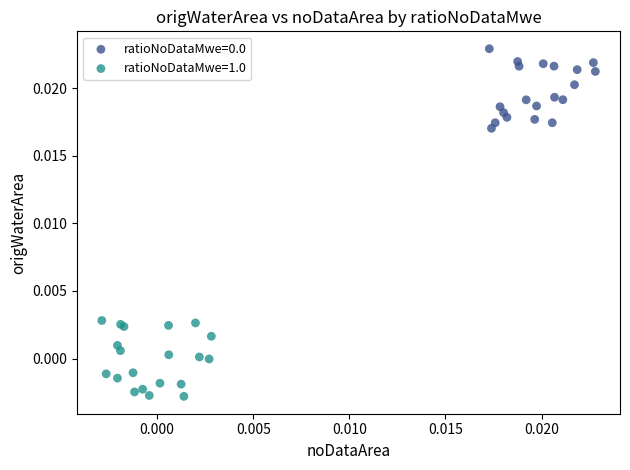

Which series reaches the minimum Y coordinate?

ratioNoDataMwe=1.0